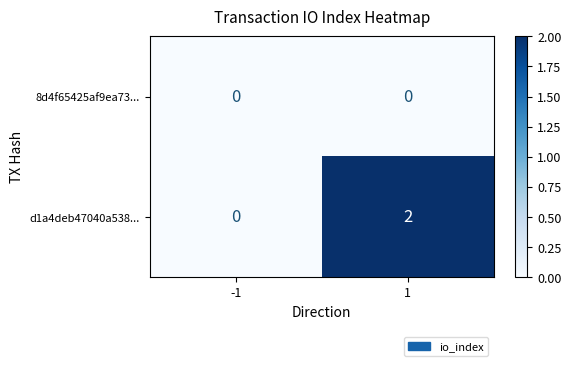

Between -1 and 1, which series saw the biggest shift?

d1a4deb47040a538...